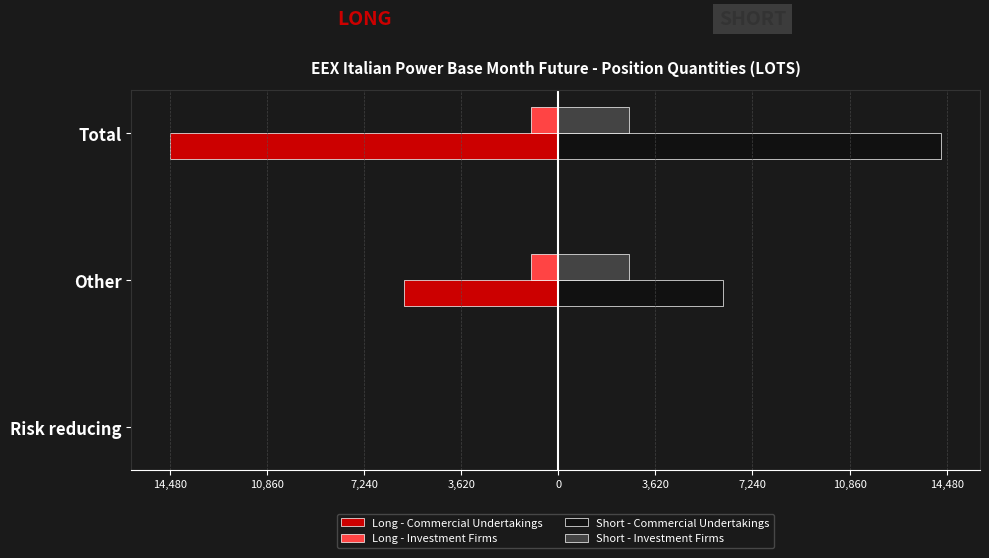

What is the lowest value of the Long - Investment Firms series?

-1022.0